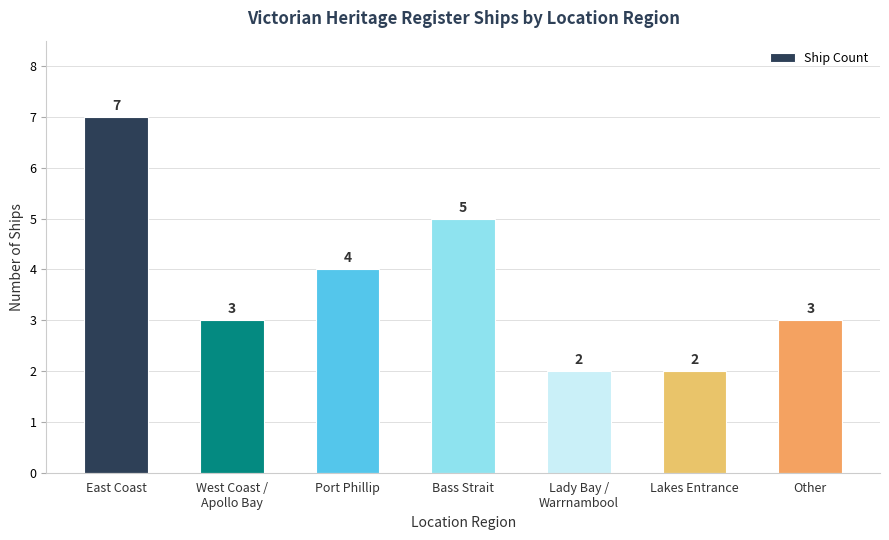

Approximately how many times larger is the value at East Coast compared to Lady Bay /
Warrnambool?

3.5